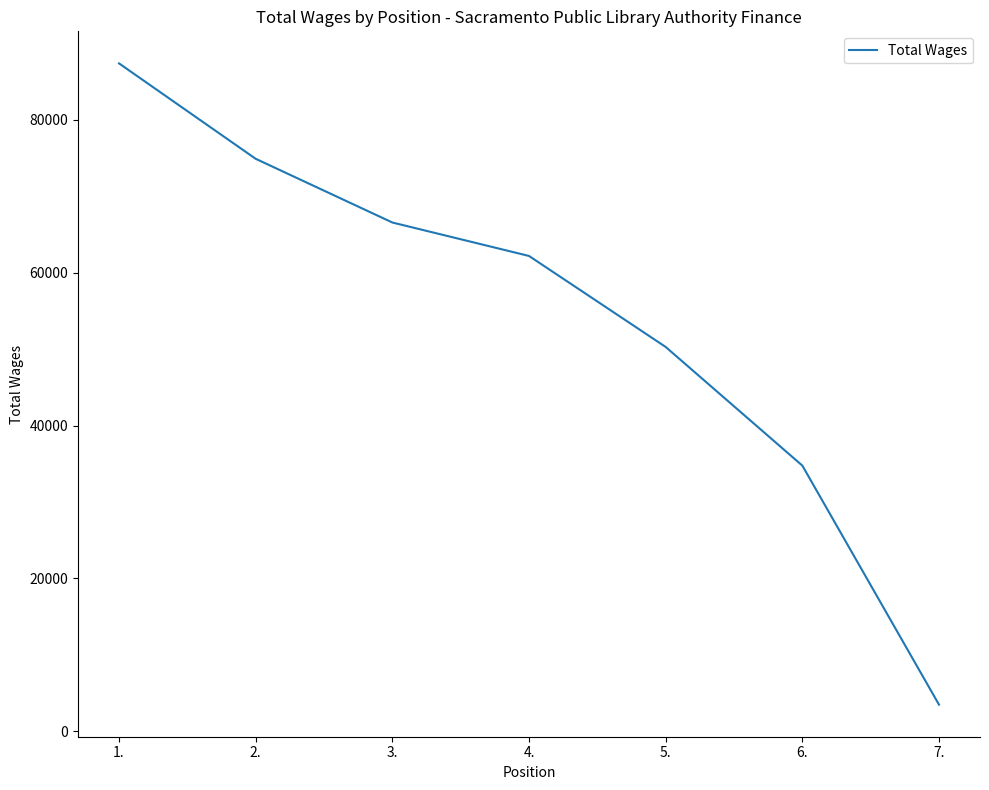

Where is the data nearest to the value 45430?

5.